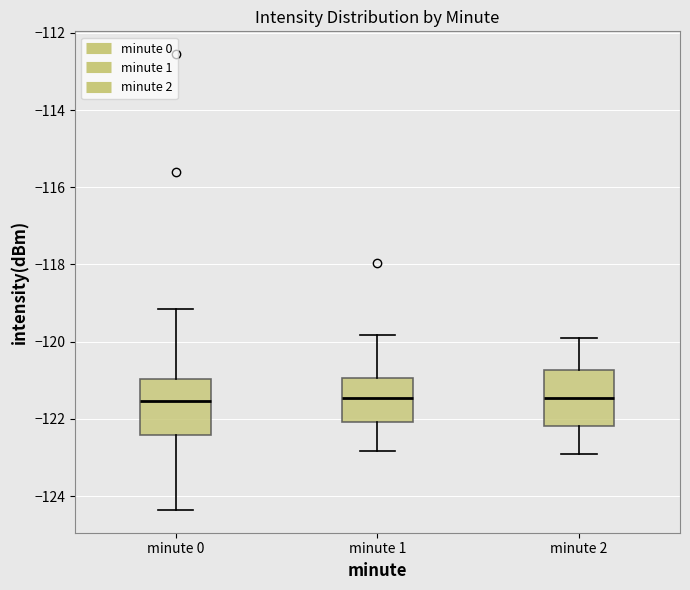

Reading left to right, transcribe this box plot: for each box, give where its median line is, the range the box spans, and where its two whiskers end, as read against the y-axis. The values are not printed on the chart, so give them approximately, as read against the axis.

minute 0: median -121.6, box -122.4 to -121.0, whiskers -124.4 to -119.2
minute 1: median -121.4, box -122.0 to -121.0, whiskers -122.8 to -119.8
minute 2: median -121.4, box -122.2 to -120.8, whiskers -122.8 to -119.8